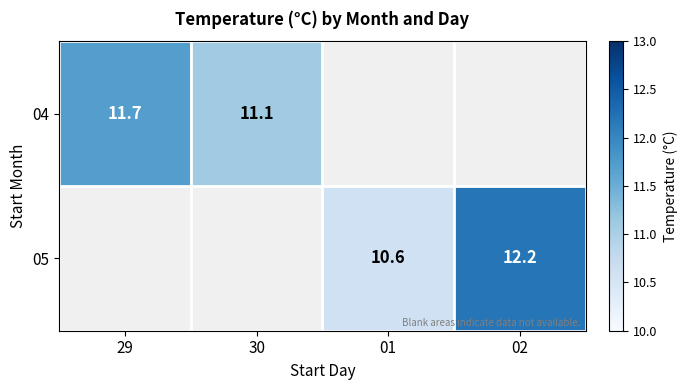

How many series are shown in this chart?

2